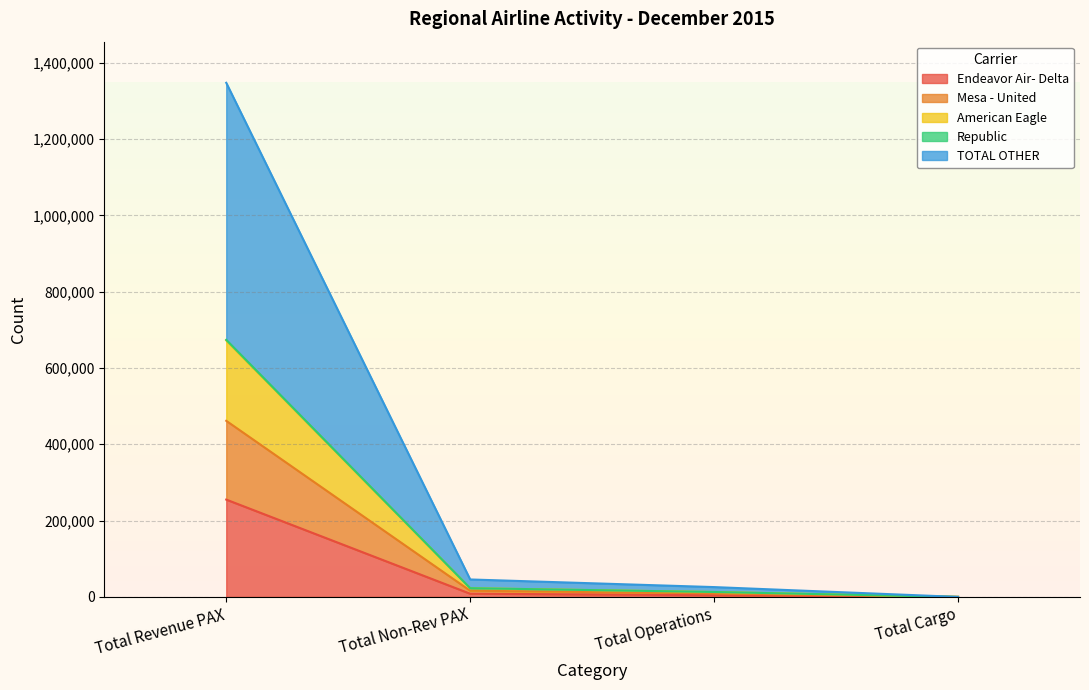

What is the maximum value for Endeavor Air- Delta?

255057